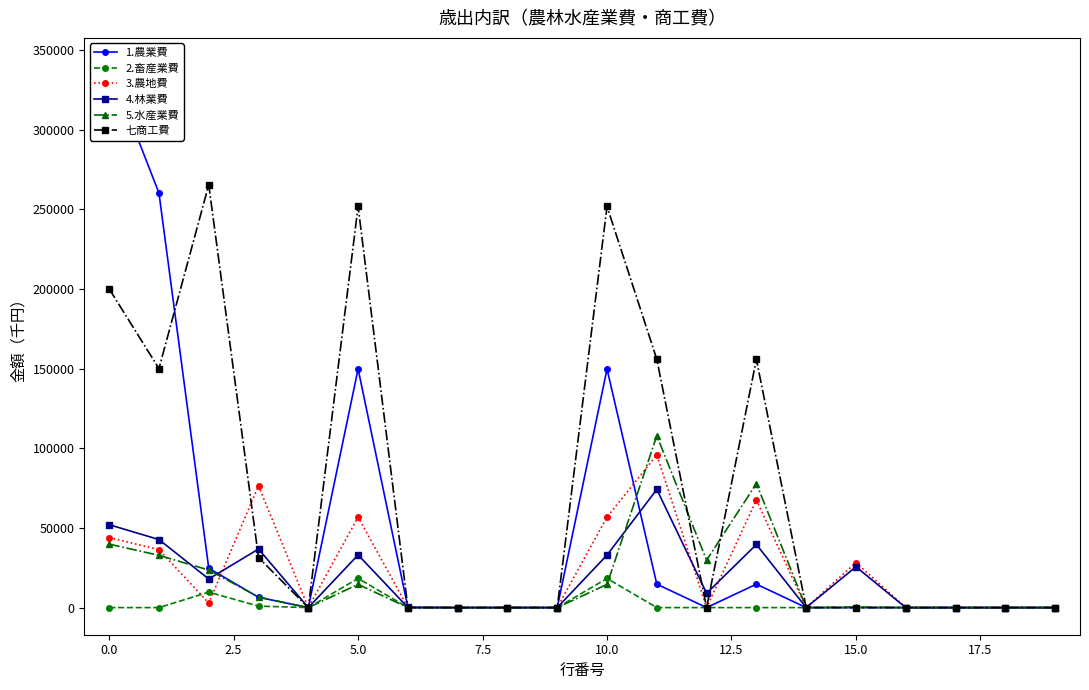

True or false: 5.水産業費 has more than 0 interior local peaks.

True